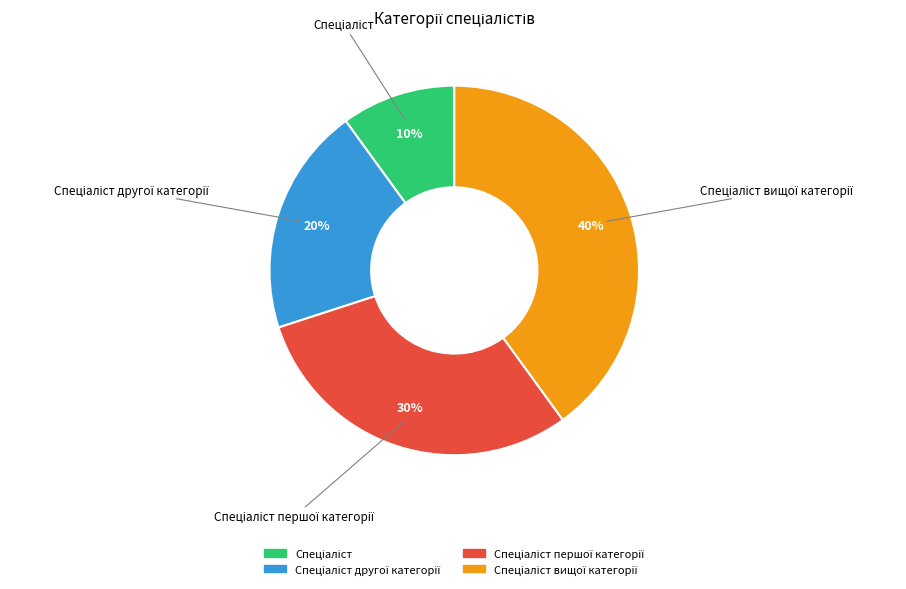

To the nearest percent, what is the difference between the largest and smallest slice percentages?

30%